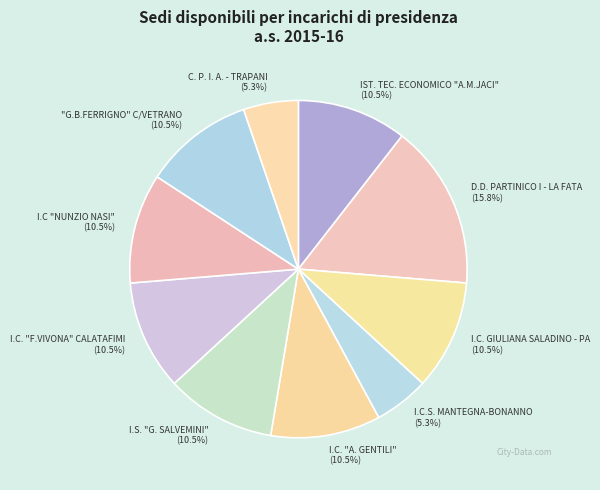

Which has a higher value, C. P. I. A. - TRAPANI (5.3%) or I.C. "F.VIVONA" CALATAFIMI (10.5%)?

I.C. "F.VIVONA" CALATAFIMI (10.5%)